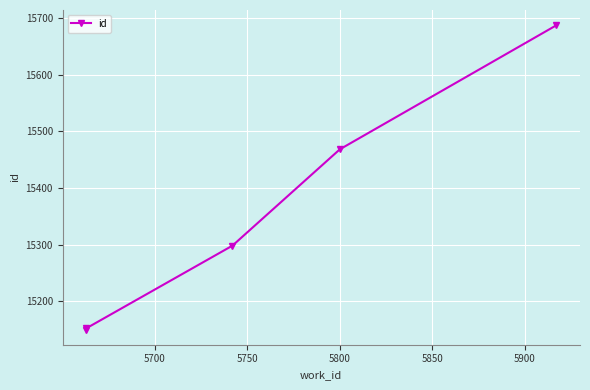

Where is the data nearest to the value 15418?

5800